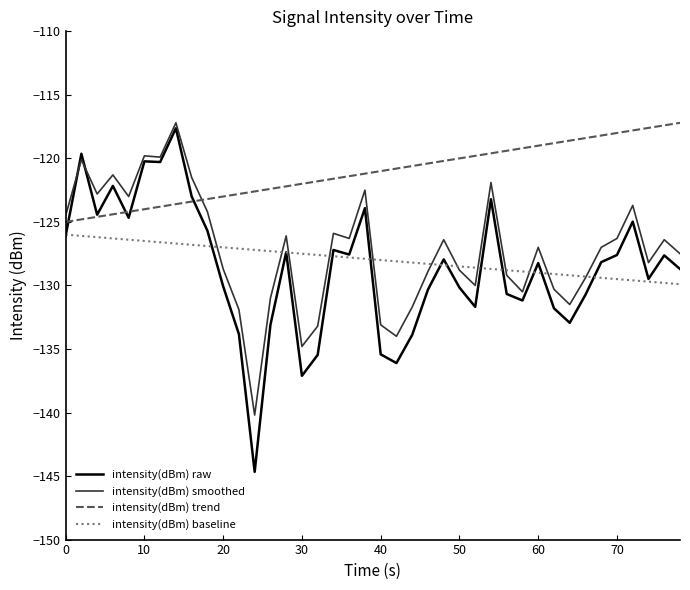

Which series has the largest total across all categories?

intensity(dBm) trend